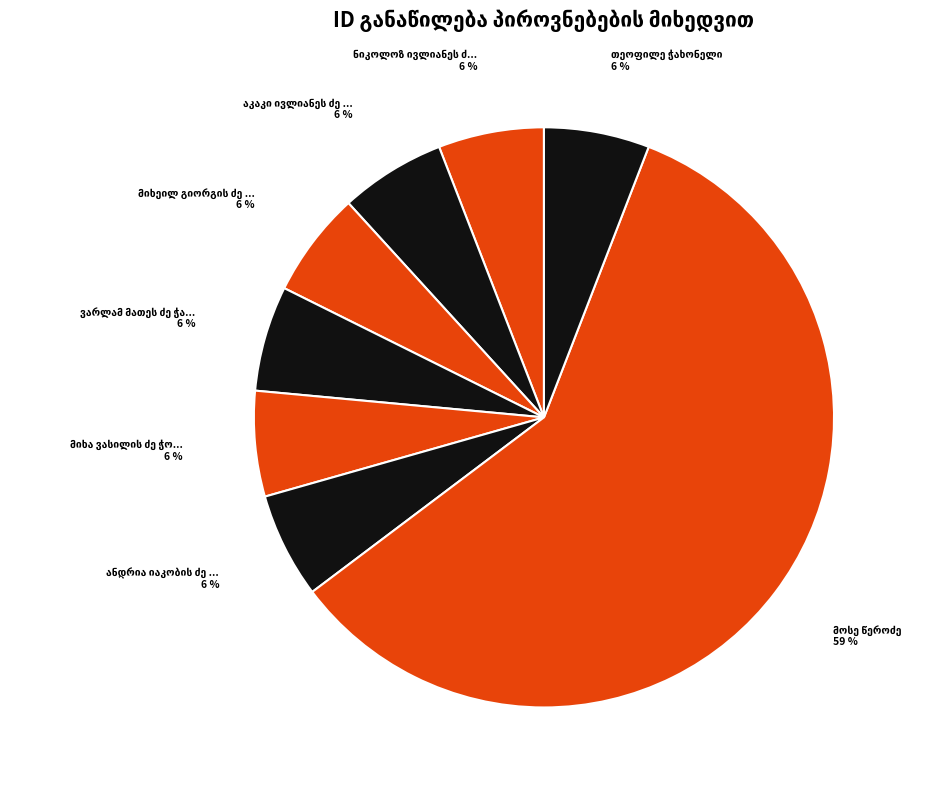

Which slice is the smallest?

ანდრია იაკობის ძე ჭიაბერაშვილი (ჭაბროვი)